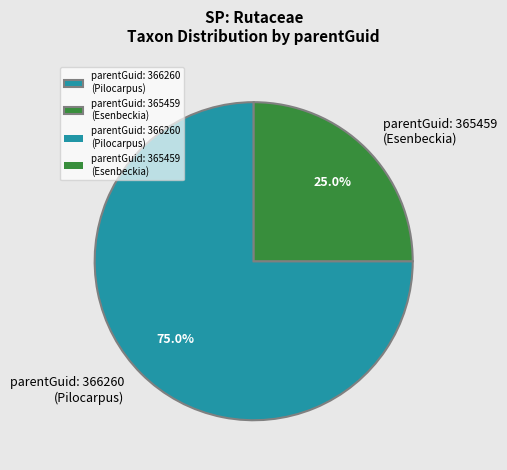

What portion of the pie excludes parentGuid: 365459 (Esenbeckia)?

75.0%